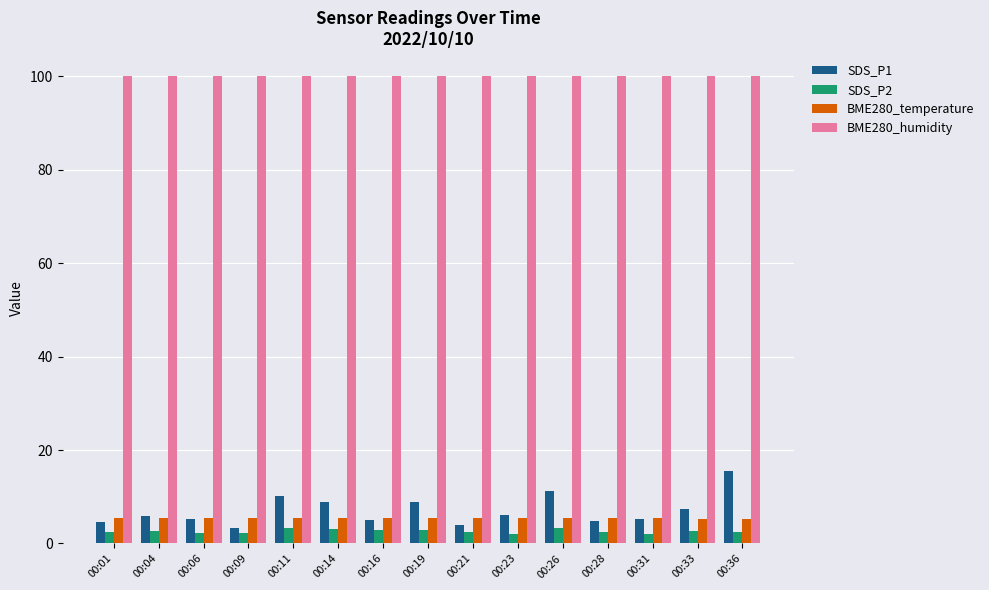

How many bars are there in each group?

4